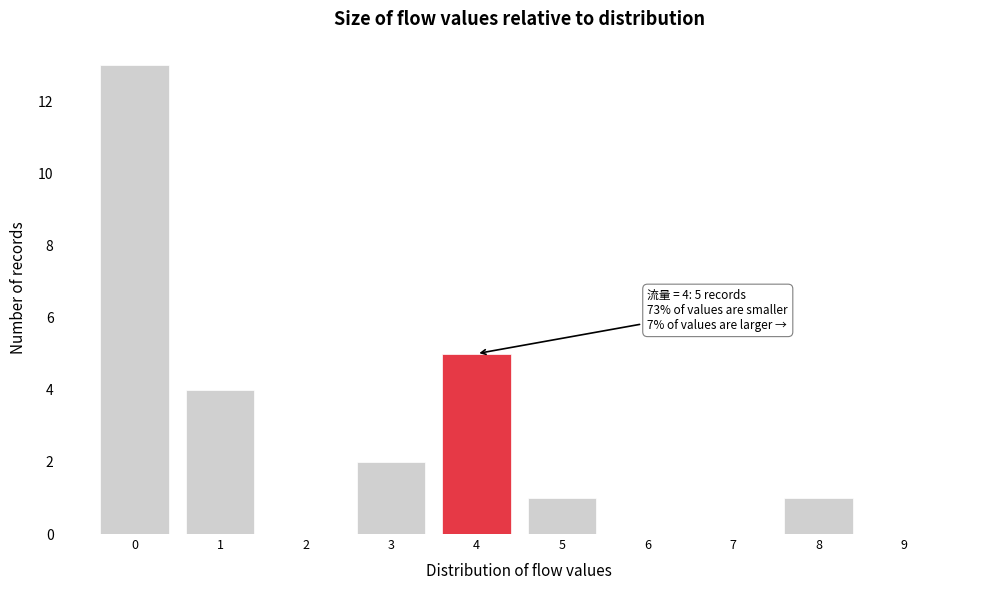

Reading left to right, extract all data points from this chart.

0=13	1=4	2=0	3=2	4=5	5=1	6=0	7=0	8=1	9=0